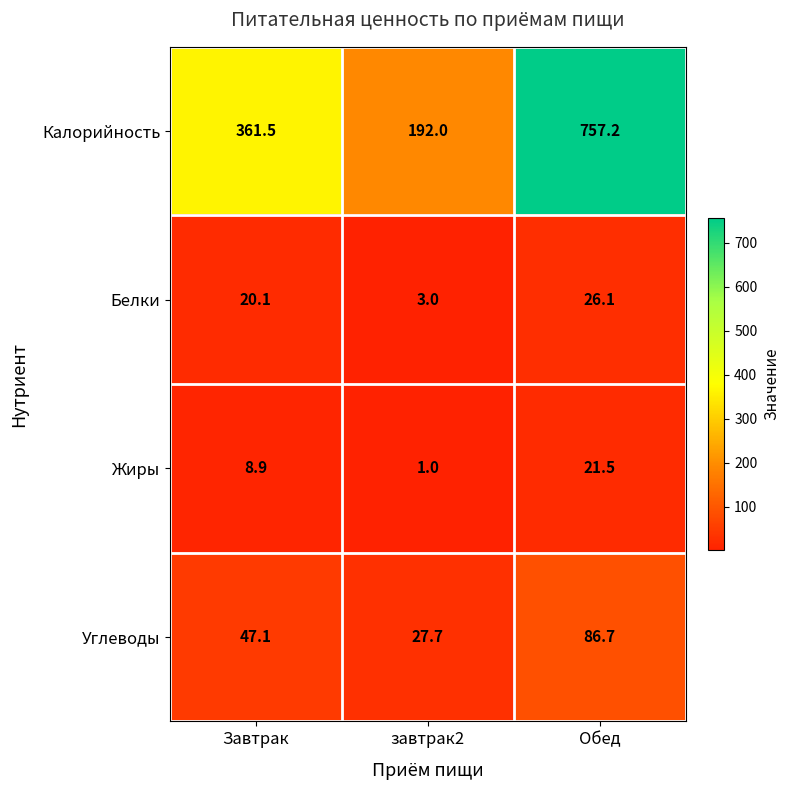

True or false: Углеводы has a value of 27.7 at завтрак2.

True